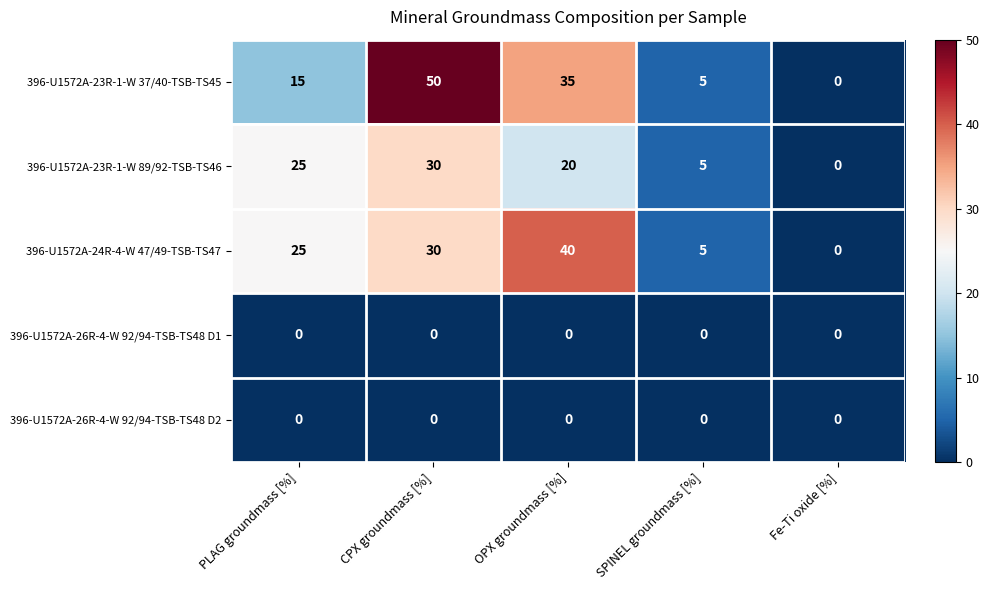

True or false: 396-U1572A-23R-1-W 37/40-TSB-TS45 has a value of 0 at Fe-Ti oxide [%].

True